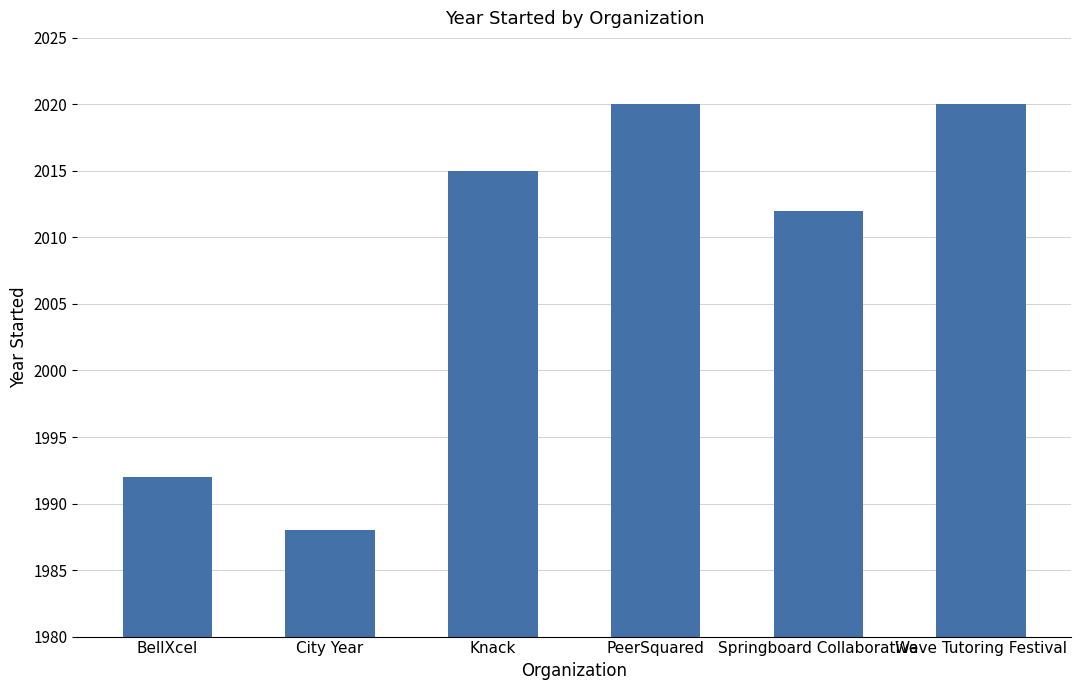

The value at Wave Tutoring Festival is 2020. True or false?

True